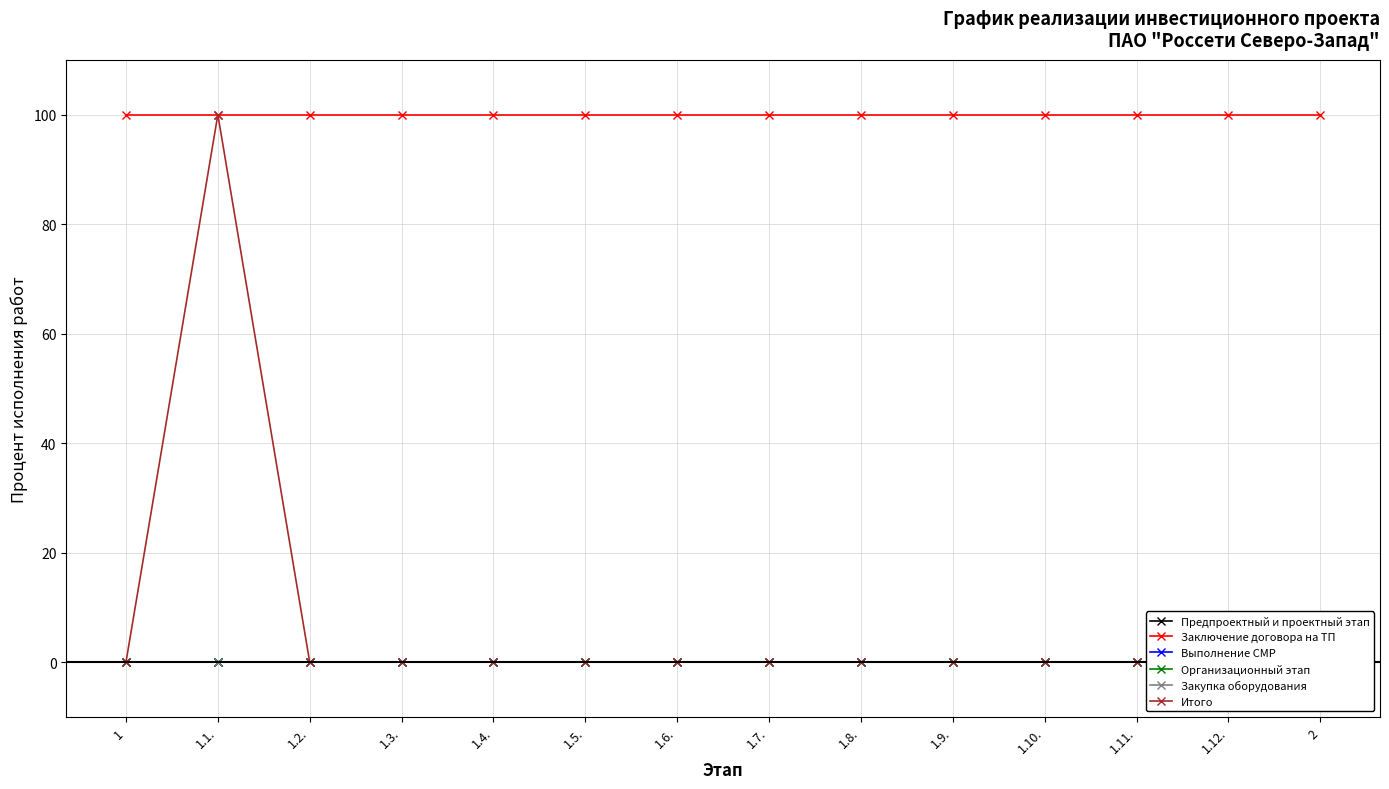

What position from the left is 1.3.?

4